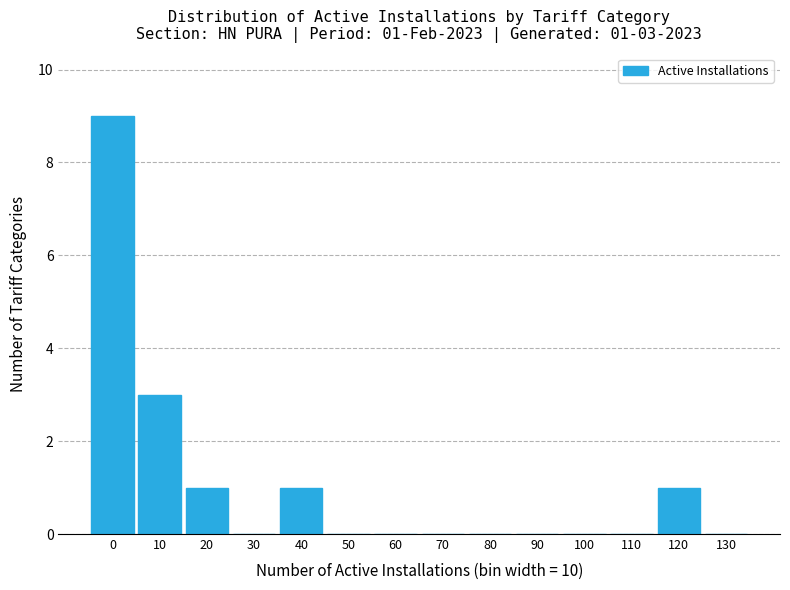

Reading left to right, extract all data points from this chart.

0=9	10=3	20=1	30=0	40=1	50=0	60=0	70=0	80=0	90=0	100=0	110=0	120=1	130=0